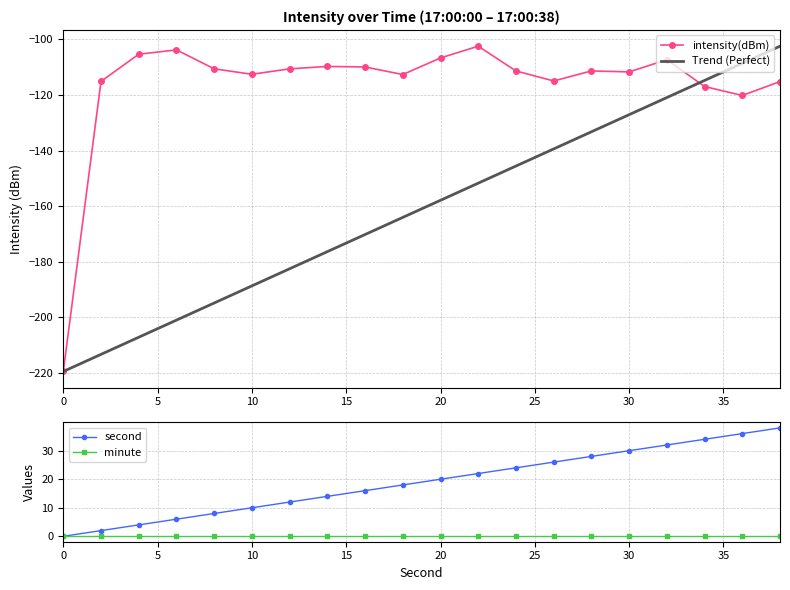

The value of minute at 20 is 0. True or false?

True